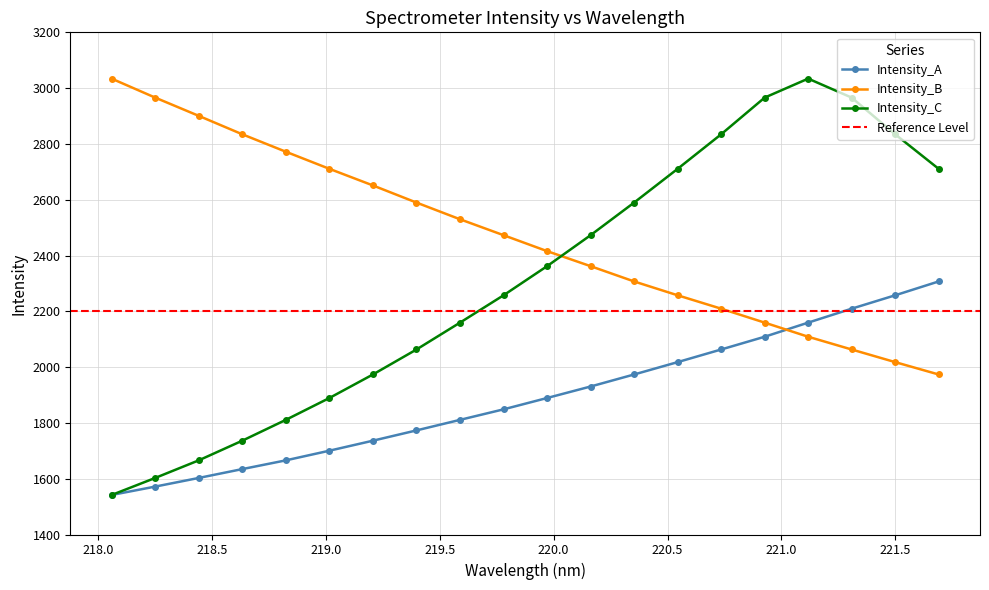

How many series are shown in this chart?

3